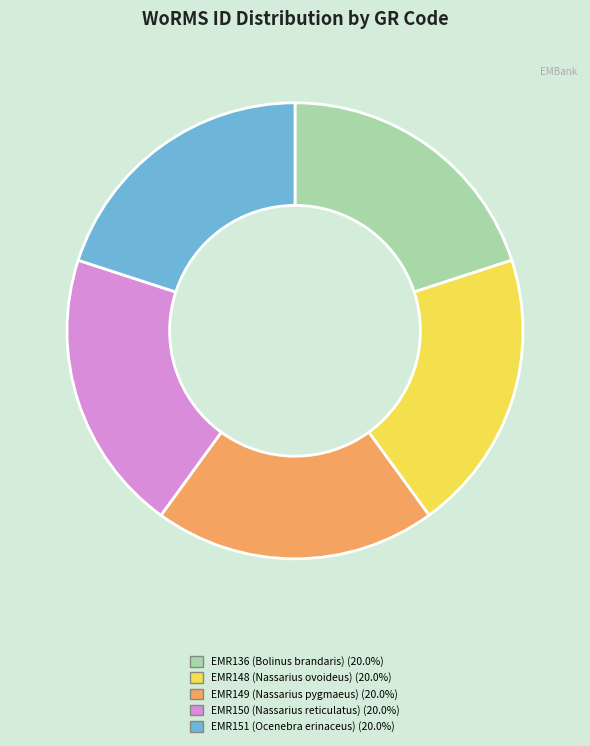

Does EMR149 account for over 50% of the chart?

No